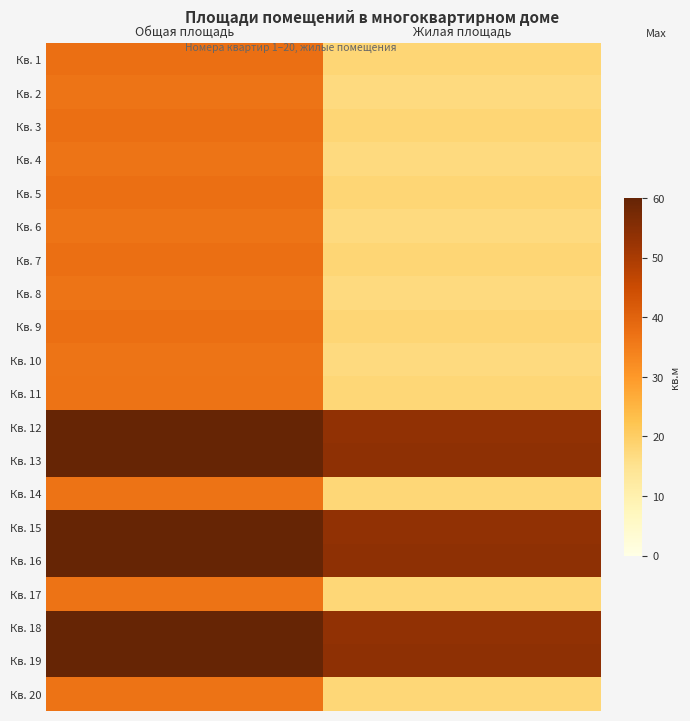

Reading right to left, what are all the values shown in this chart?

Кв. 1: Жилая площадь=18.2	Общая площадь=37.5
Кв. 2: Жилая площадь=17.0	Общая площадь=36.6
Кв. 3: Жилая площадь=18.2	Общая площадь=37.5
Кв. 4: Жилая площадь=17.0	Общая площадь=36.6
Кв. 5: Жилая площадь=18.2	Общая площадь=37.5
Кв. 6: Жилая площадь=17.0	Общая площадь=36.6
Кв. 7: Жилая площадь=18.2	Общая площадь=37.5
Кв. 8: Жилая площадь=17.0	Общая площадь=36.6
Кв. 9: Жилая площадь=18.2	Общая площадь=37.5
Кв. 10: Жилая площадь=17.0	Общая площадь=36.6
Кв. 11: Жилая площадь=18.0	Общая площадь=37.0
Кв. 12: Жилая площадь=53.6	Общая площадь=60.0
Кв. 13: Жилая площадь=54.1	Общая площадь=60.0
Кв. 14: Жилая площадь=18.0	Общая площадь=37.0
Кв. 15: Жилая площадь=53.6	Общая площадь=60.0
Кв. 16: Жилая площадь=54.1	Общая площадь=60.0
Кв. 17: Жилая площадь=18.0	Общая площадь=37.0
Кв. 18: Жилая площадь=53.6	Общая площадь=60.0
Кв. 19: Жилая площадь=54.1	Общая площадь=60.0
Кв. 20: Жилая площадь=18.0	Общая площадь=37.0